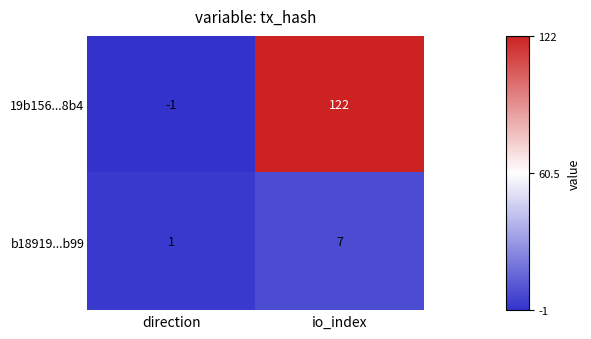

Which series has the largest total across all categories?

19b156...8b4